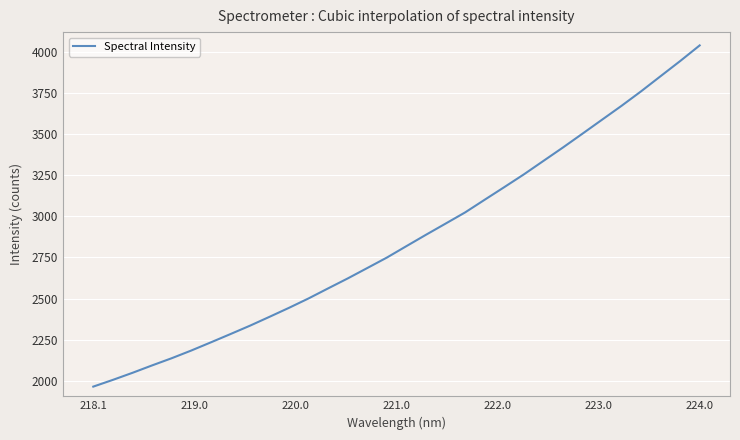

What is the smallest value displayed?

1964.9